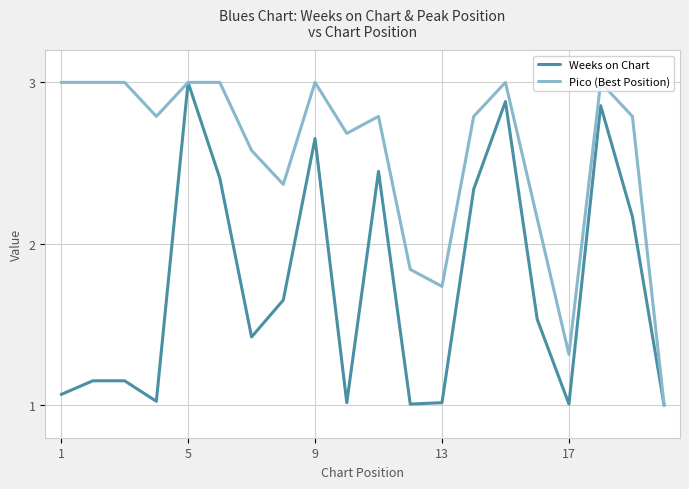

Rank the series by their average value, from highest to lowest.

Pico (Best Position), Weeks on Chart